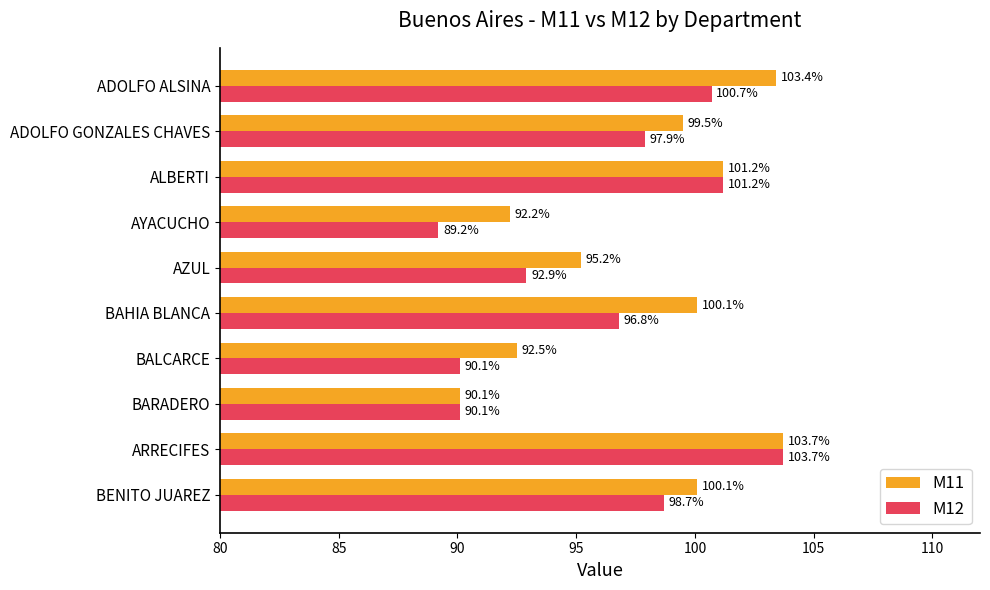

What is the average value of the M11 series?

97.8